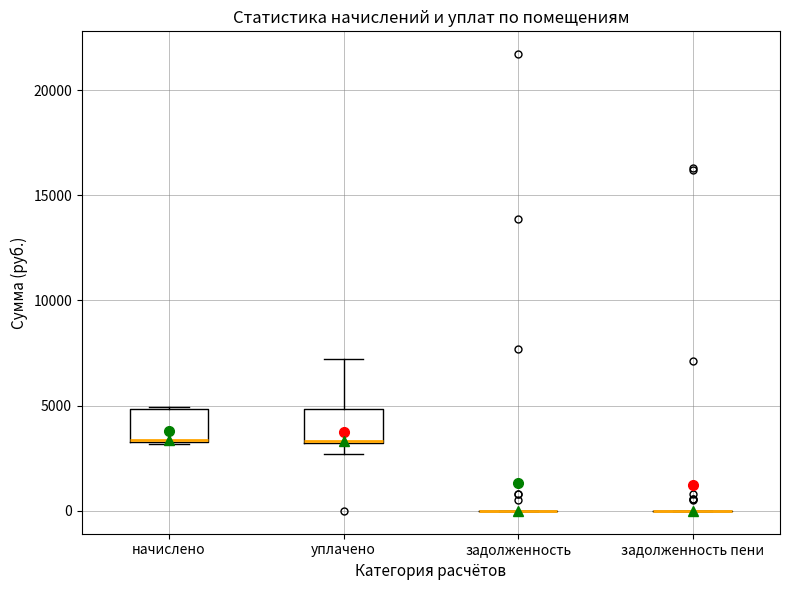

Reading left to right, read every box against the y-axis: the position of its median line, the range the box covers, and the ends of its whiskers. The values are not printed on the chart, so give them approximately, as read against the axis.

начислено: median 3500 (drawn on the box's lower edge), box 3500 to 5000, whiskers 3000 to 5000
уплачено: median 3500, box 3000 to 5000, whiskers 2500 to 7000
задолженность: box collapsed to a line at 0, whiskers 0 to 0
задолженность пени: box collapsed to a line at 0, whiskers 0 to 0